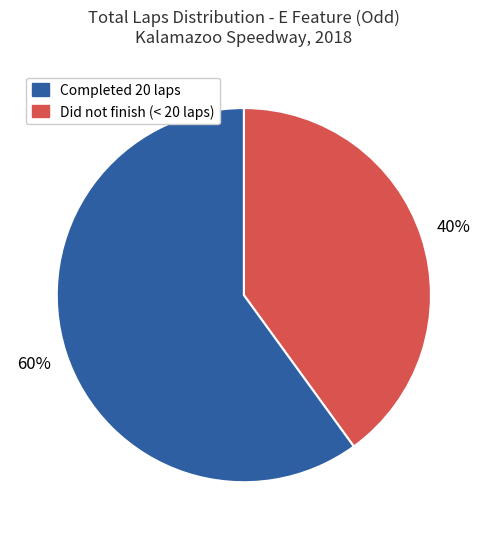

To the nearest percent, what is the difference between the largest and smallest slice percentages?

20%